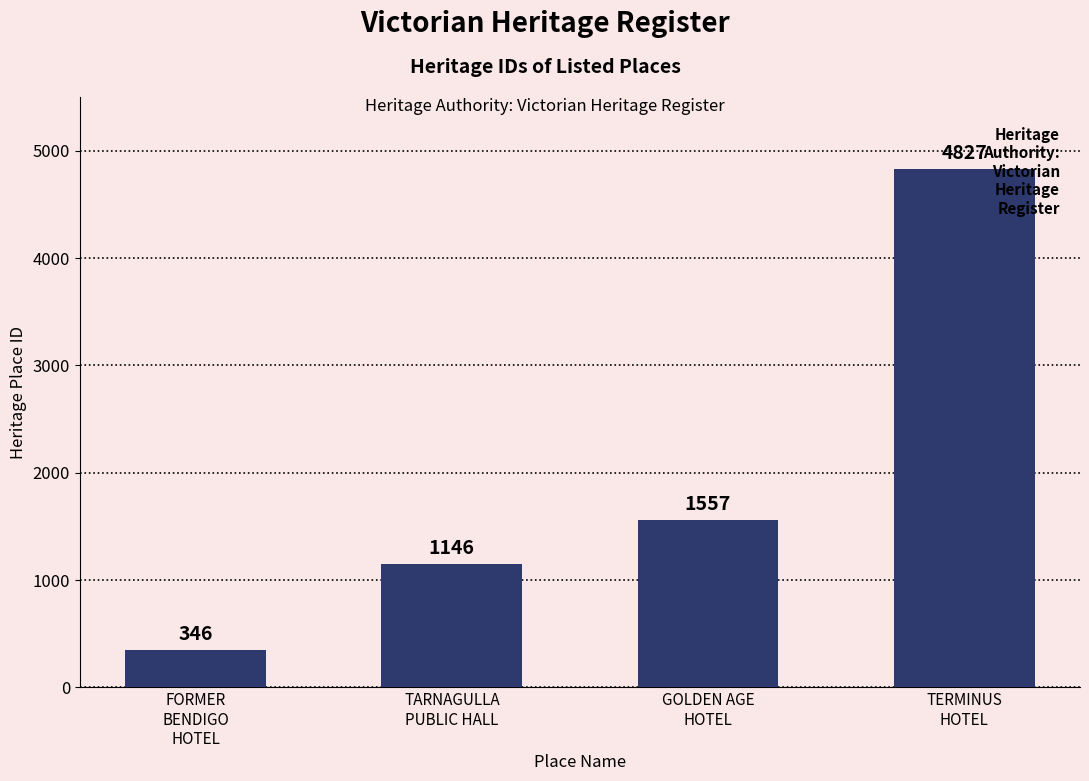

What is the change in value from GOLDEN AGE
HOTEL to TERMINUS
HOTEL?

+3270